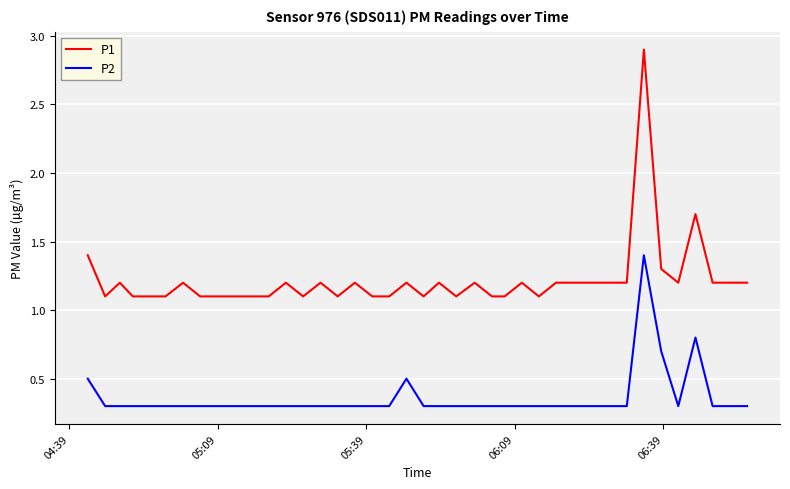

Which series has the largest total across all categories?

P1